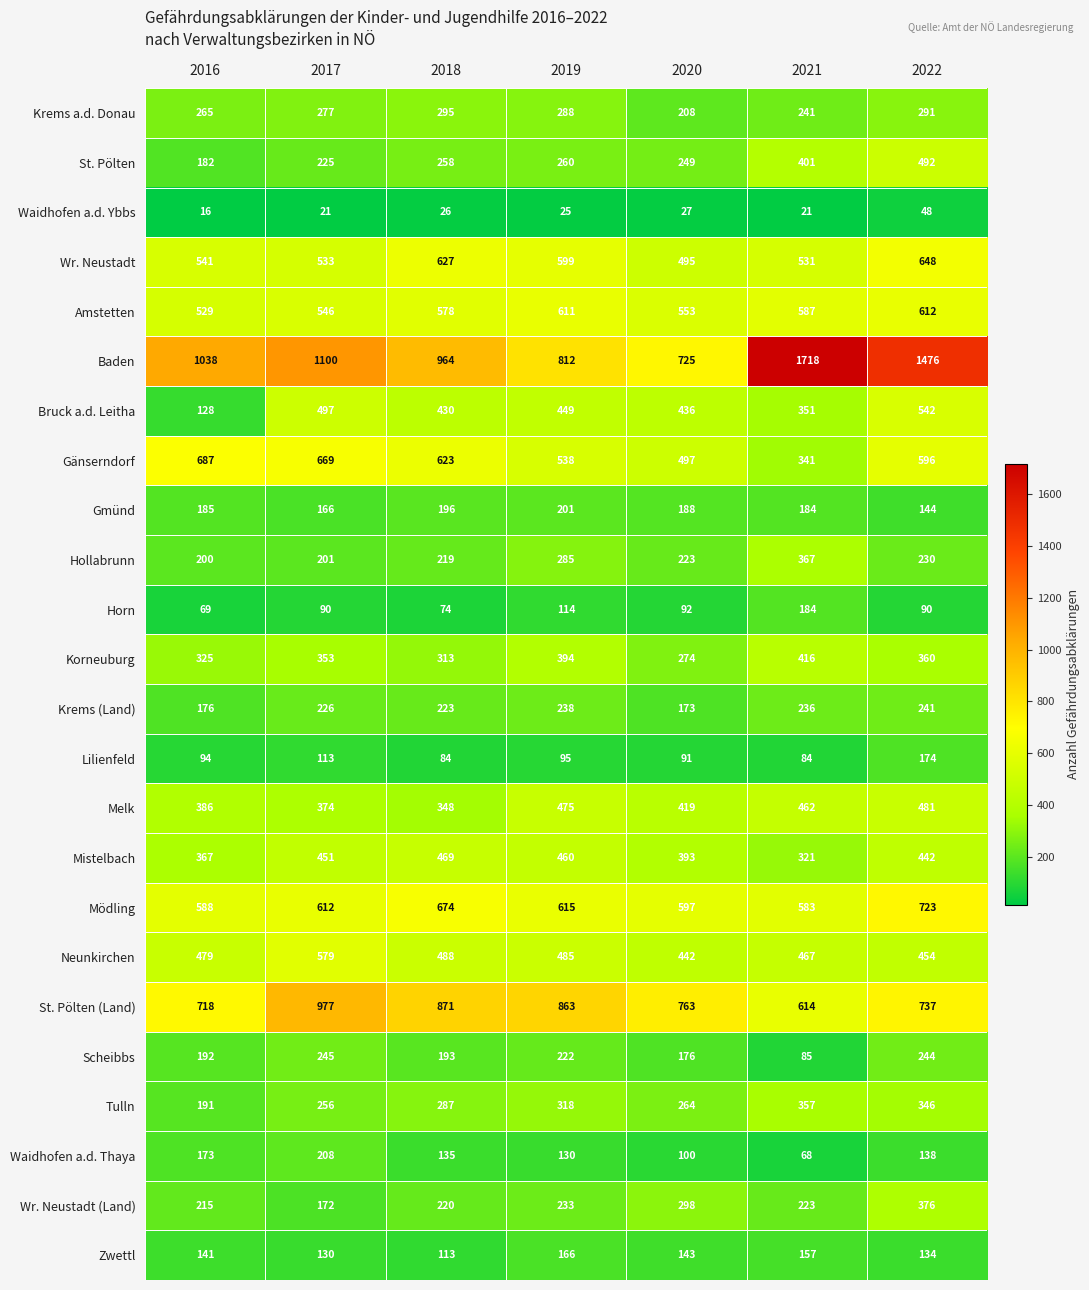

Rank the series by their maximum value, from lowest to highest.

Waidhofen a.d. Ybbs, Zwettl, Lilienfeld, Horn, Gmünd, Waidhofen a.d. Thaya, Krems (Land), Scheibbs, Krems a.d. Donau, Tulln, Hollabrunn, Wr. Neustadt (Land), Korneuburg, Mistelbach, Melk, St. Pölten, Bruck a.d. Leitha, Neunkirchen, Amstetten, Wr. Neustadt, Gänserndorf, Mödling, St. Pölten (Land), Baden